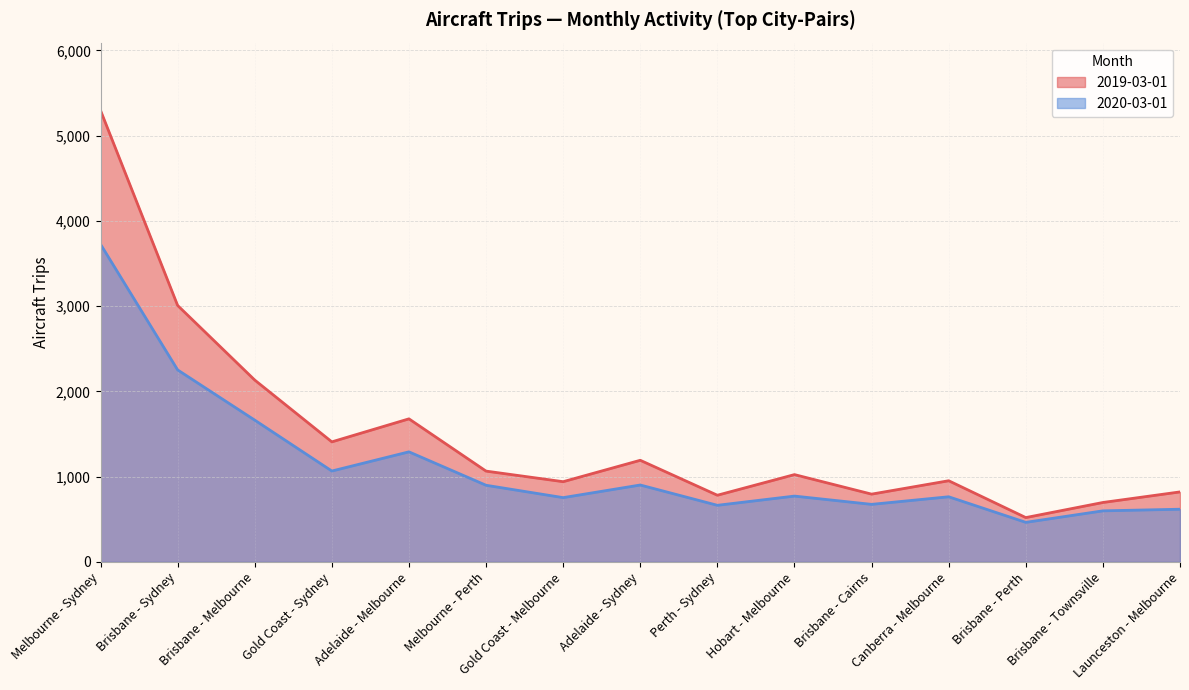

Which series has the largest range (max minus min)?

2019-03-01